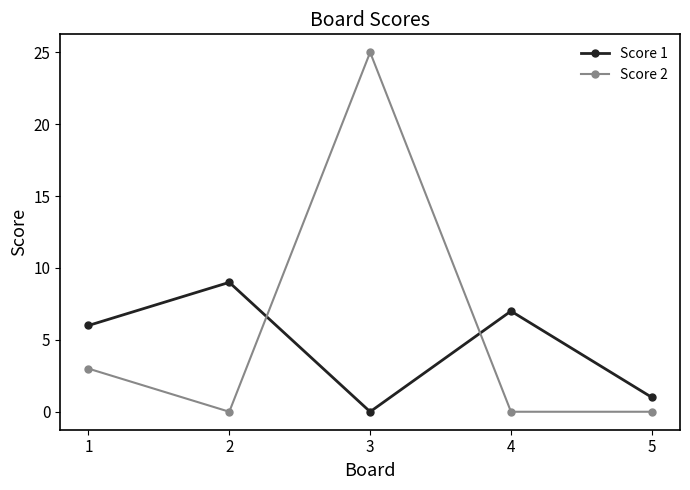

How many lines are shown in the chart?

2